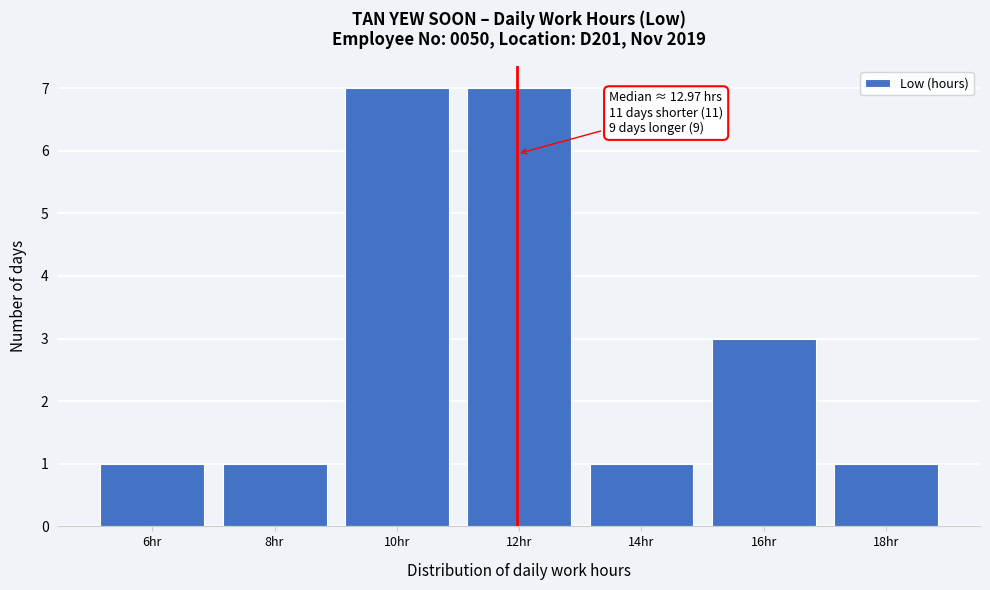

Reading left to right, what are all the values shown in this chart?

1	1	7	7	1	3	1